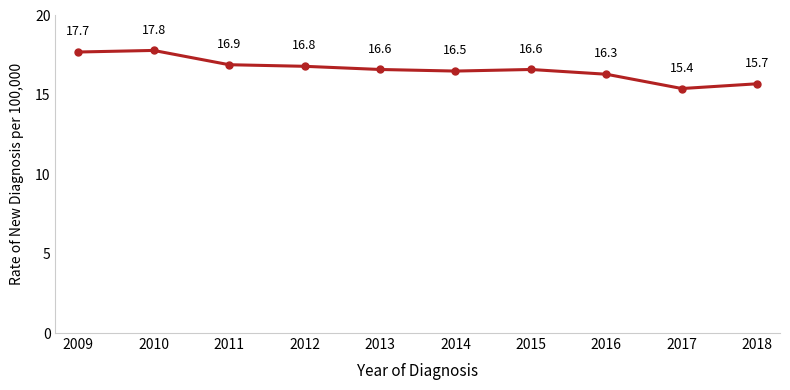

What is the change in value from 2009 to 2011?

-0.8